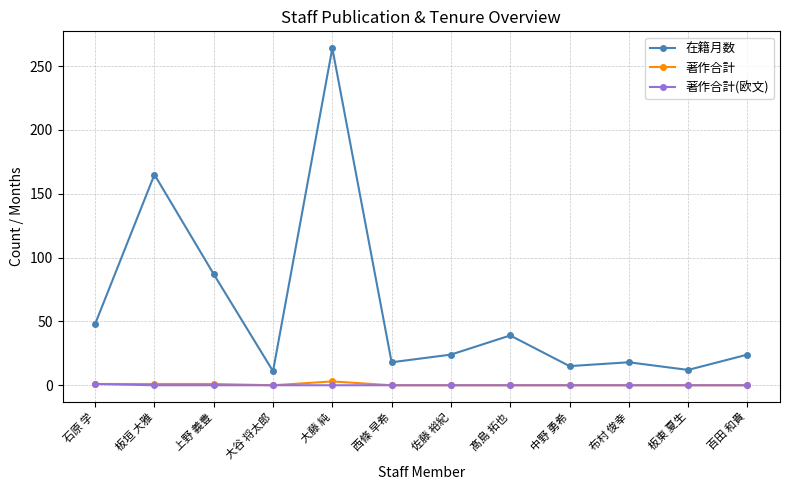

True or false: 在籍月数 and 著作合計 intersect in this chart.

False